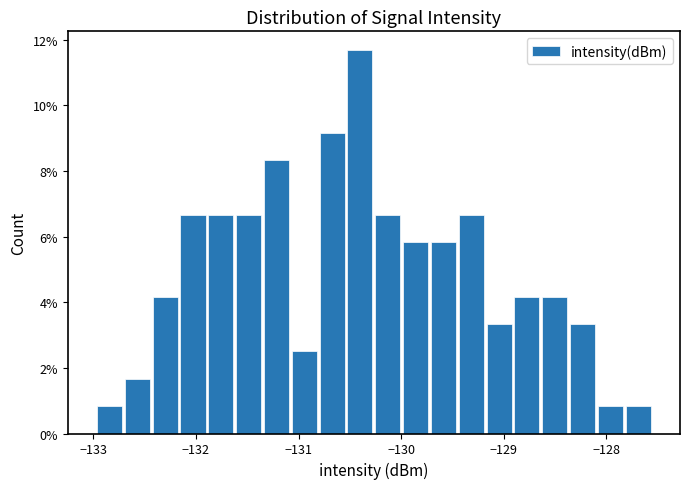

Around what value on the x-axis is the tallest bar? Give the approximate position of its centre, as read against the axis.

-130.4